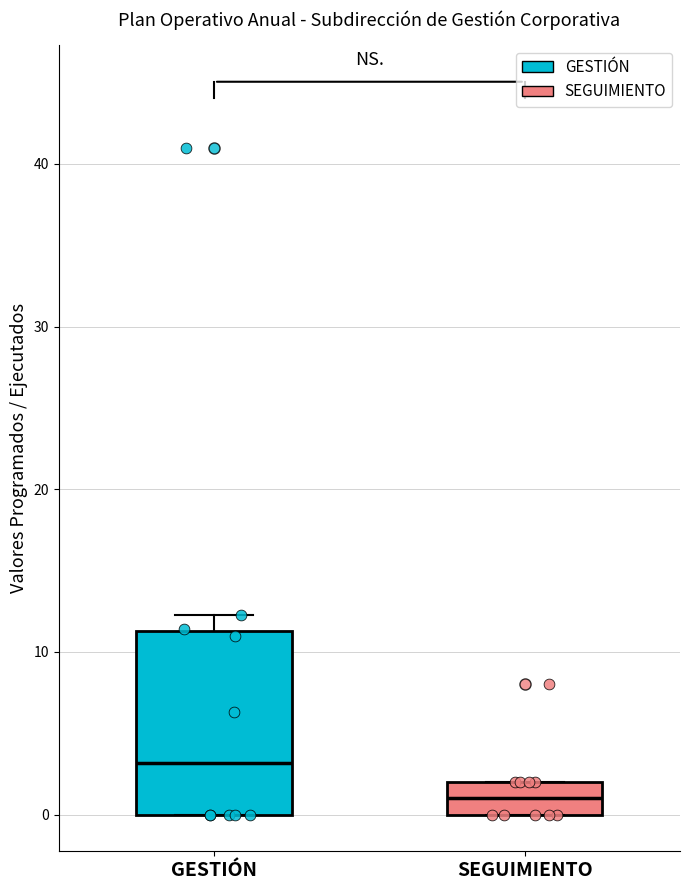

Comparing the boxes themselves (not the whiskers), which one is the tallest?

GESTIÓN